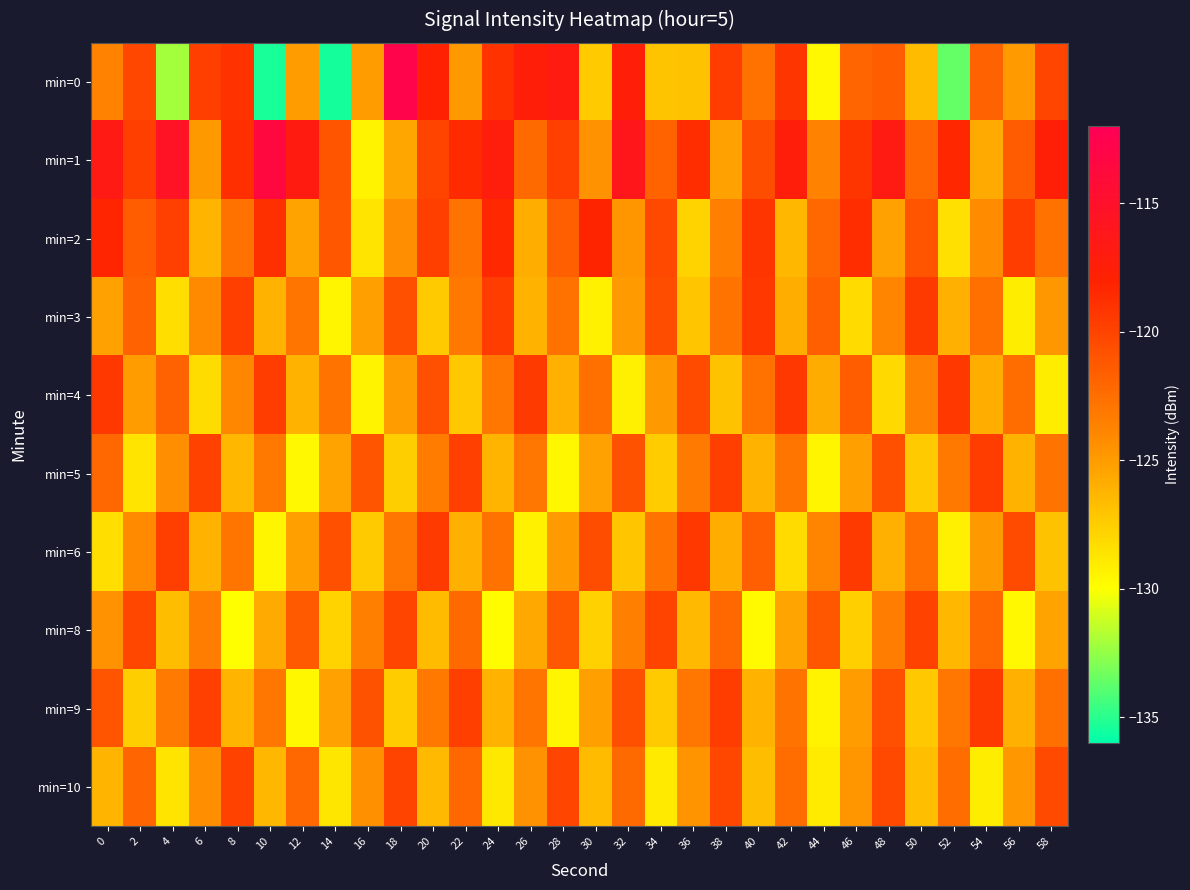

At 16, list the series in order from smallest to largest.

min=1, min=4, min=2, min=6, min=3, min=0, min=10, min=8, min=5, min=9